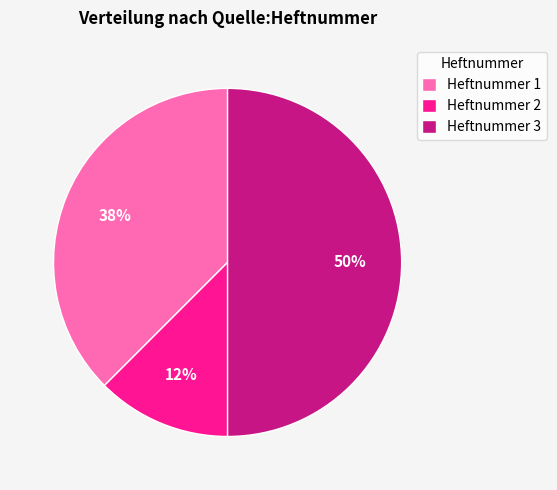

Does Heftnummer 2 represent more than half of the total?

No